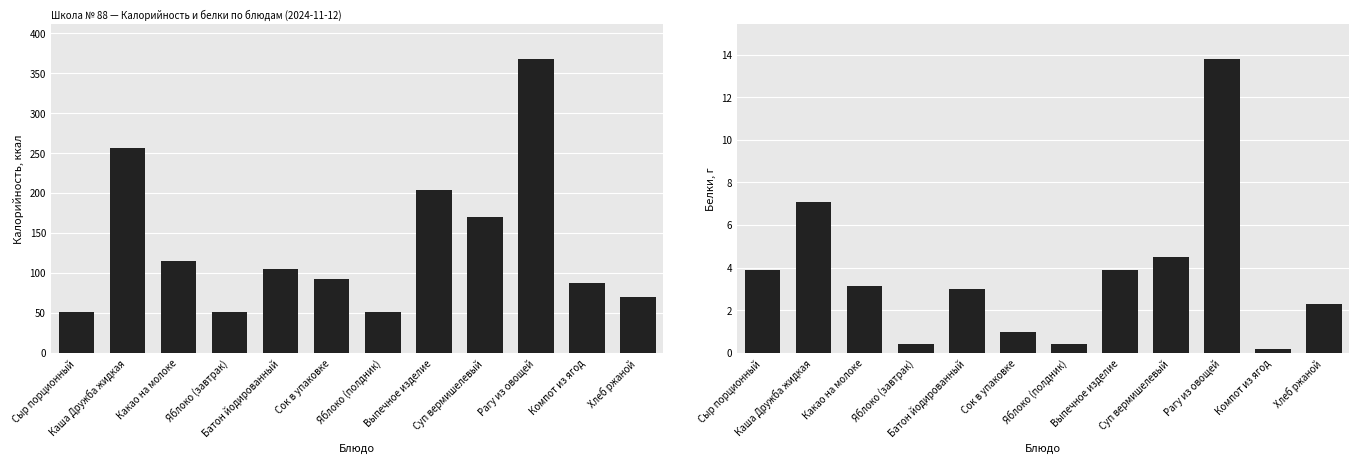

Which category has the lowest value in the Белки series?

Компот из ягод